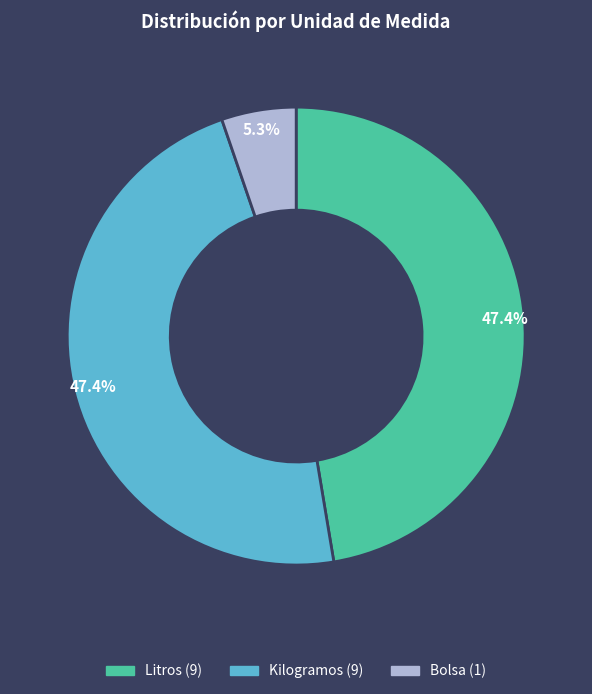

Count the number of slices in the pie.

3